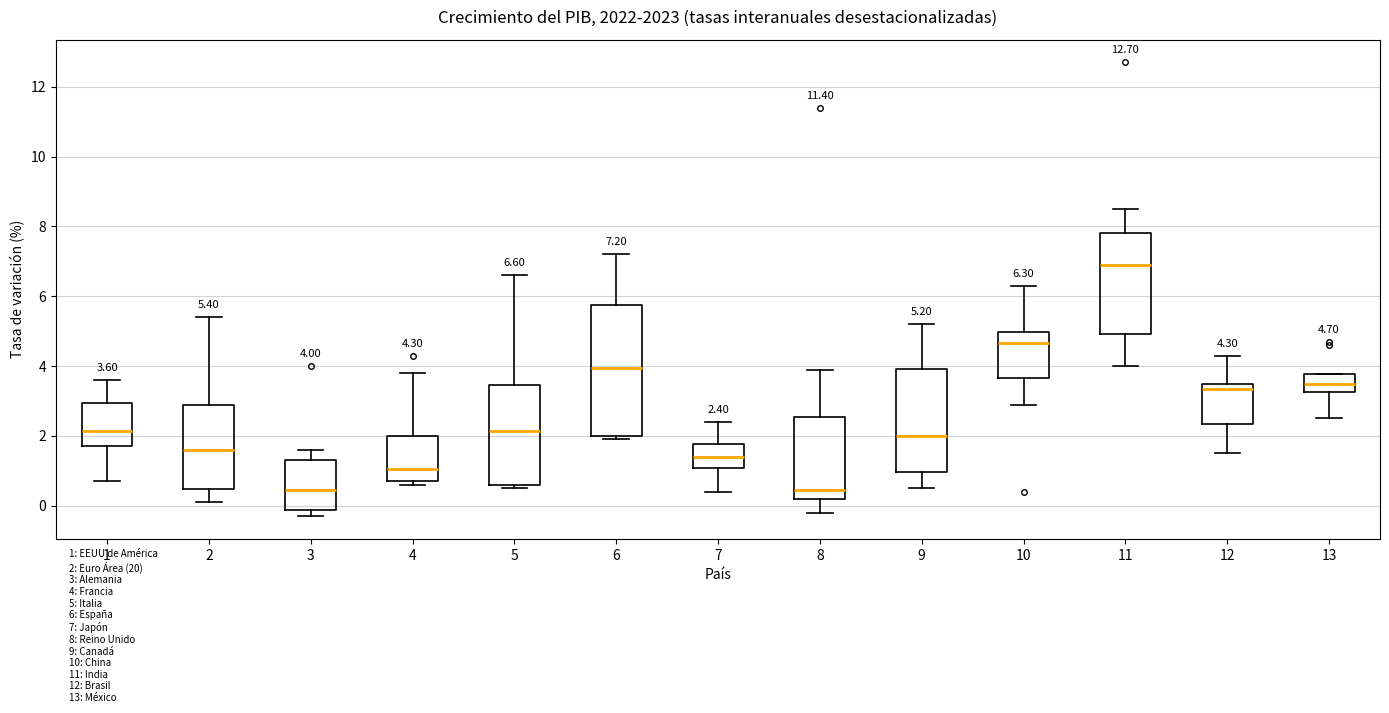

Which box has the highest median line?

11